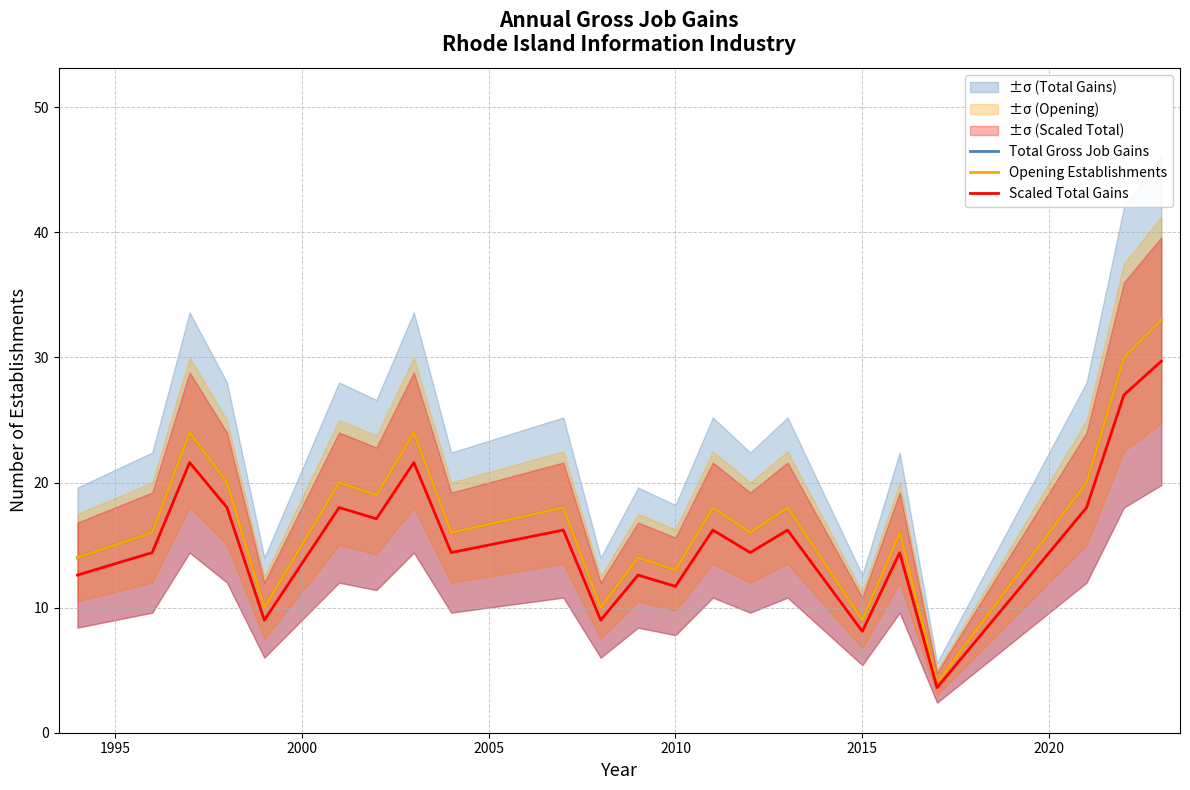

Rank the series by their maximum value, from lowest to highest.

Scaled Total Gains, Total Gross Job Gains, Opening Establishments